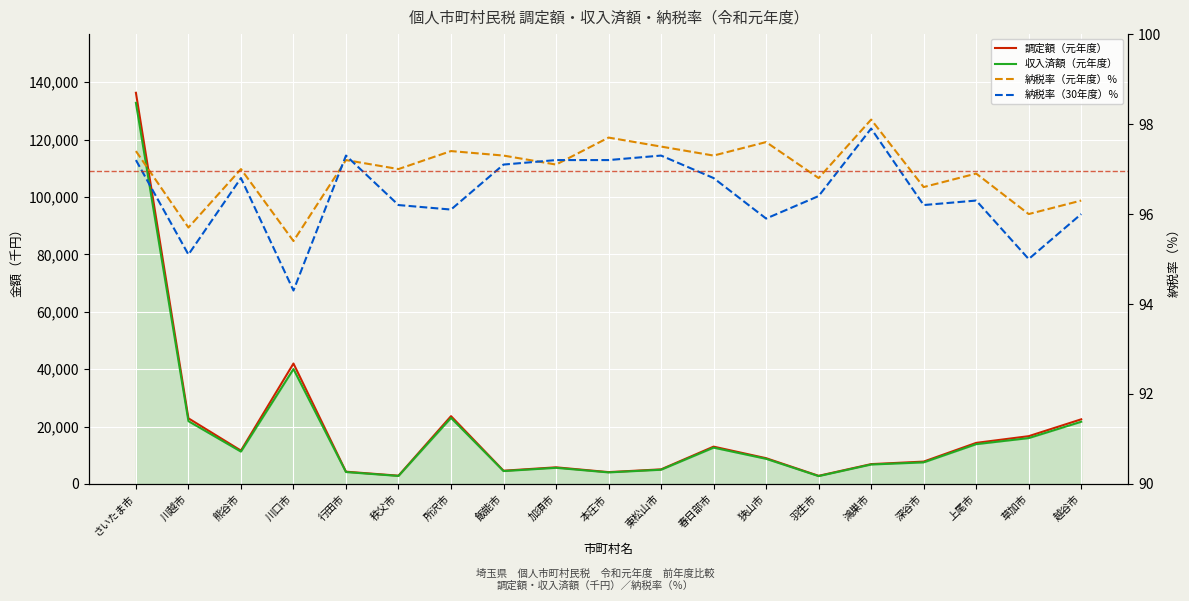

What is the approximate value of 収入済額（元年度） at 春日部市?

12664087